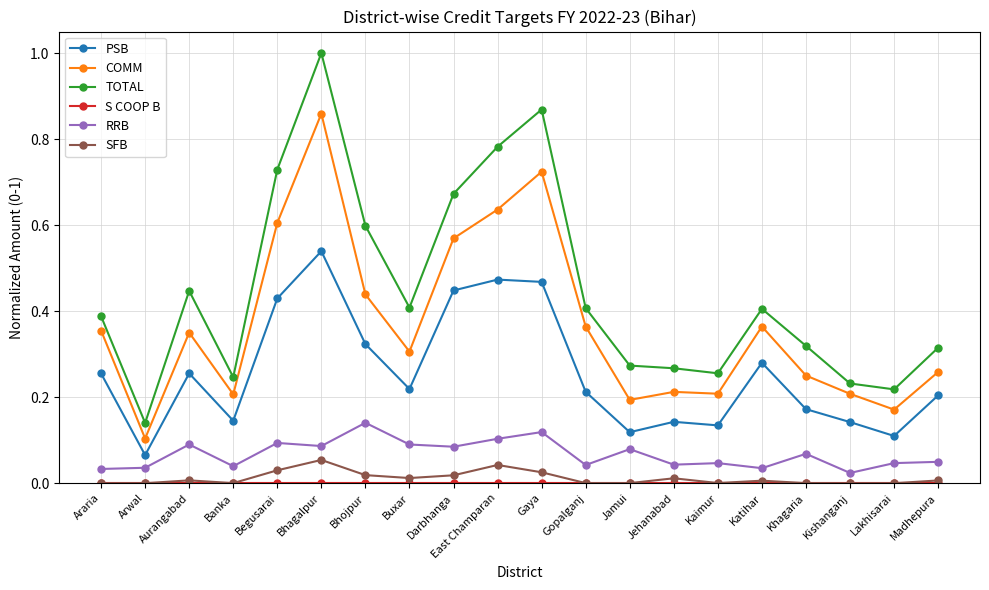

Count the number of data series in this chart.

6